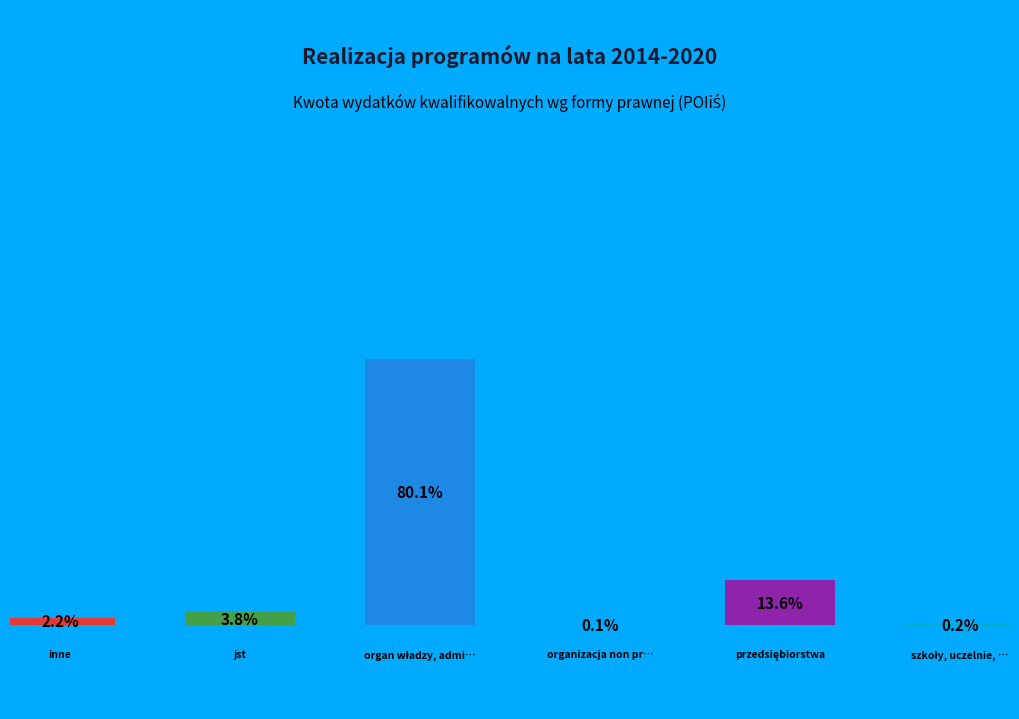

What is the largest slice in the pie chart?

organ władzy, administracji rządowej